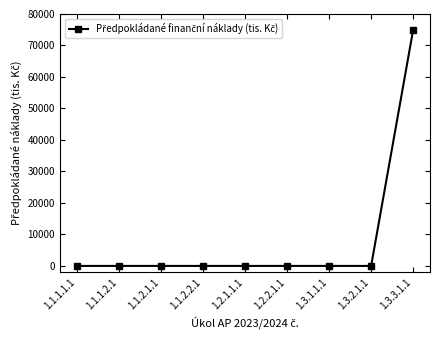

What is the difference between the maximum and minimum values?

75000